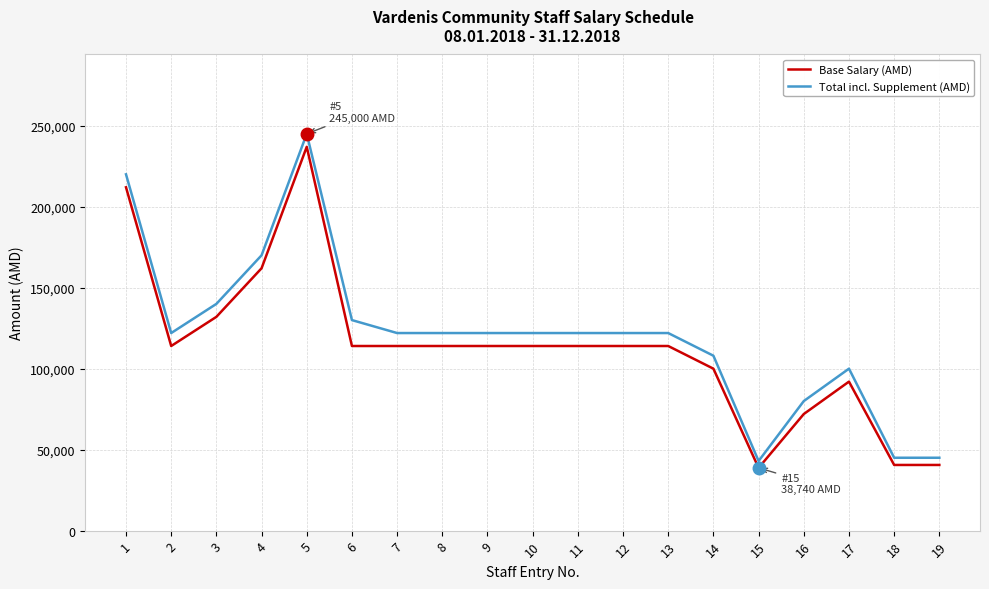

What are all the series names shown in the legend?

Base Salary (AMD), Total incl. Supplement (AMD)